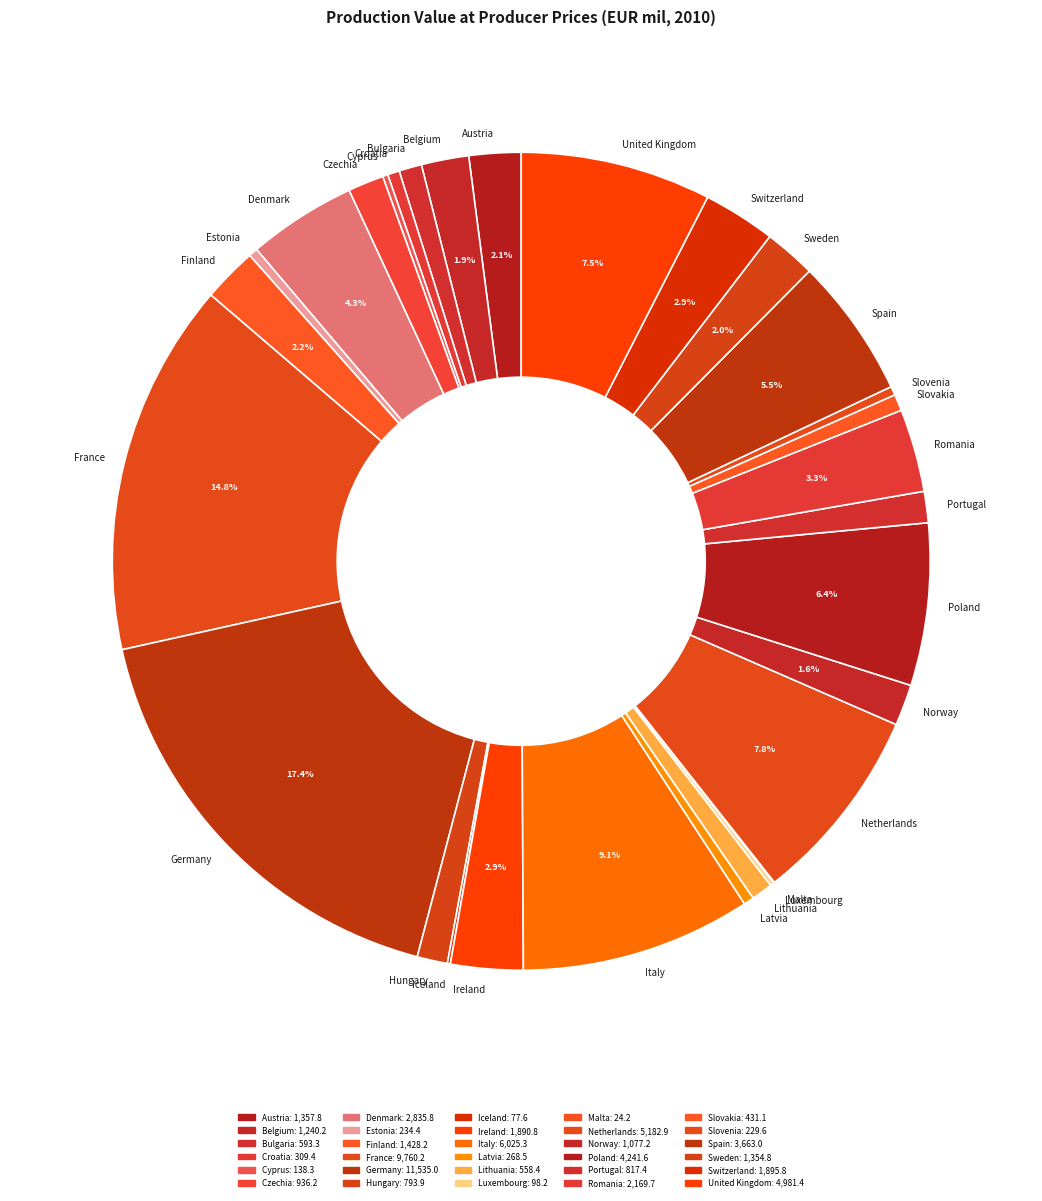

Approximately how many times larger is the value at Norway compared to Lithuania?

1.9